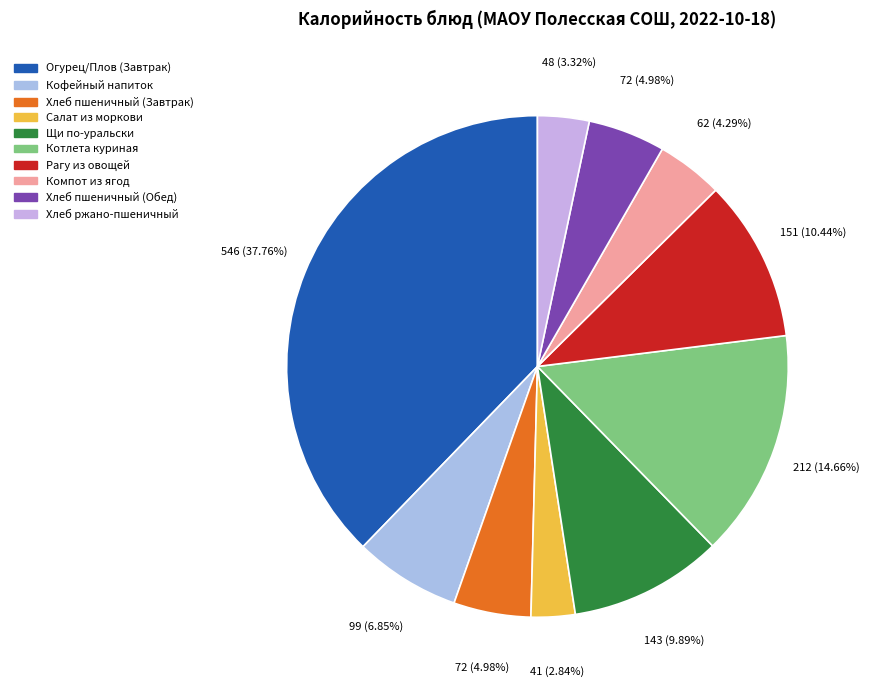

Approximately how many times larger is the value at Хлеб пшеничный (Завтрак) compared to Хлеб ржано-пшеничный?

1.5